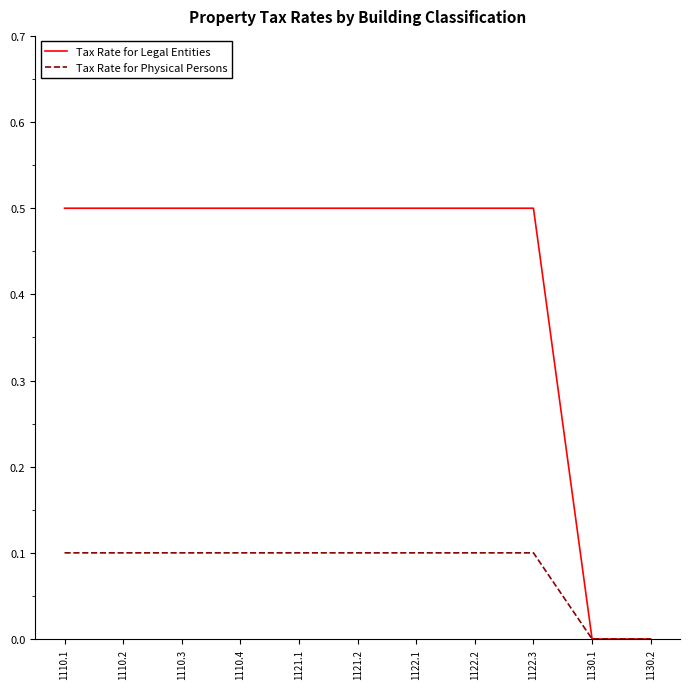

List the series in order of their peak value, lowest first.

Tax Rate for Physical Persons, Tax Rate for Legal Entities